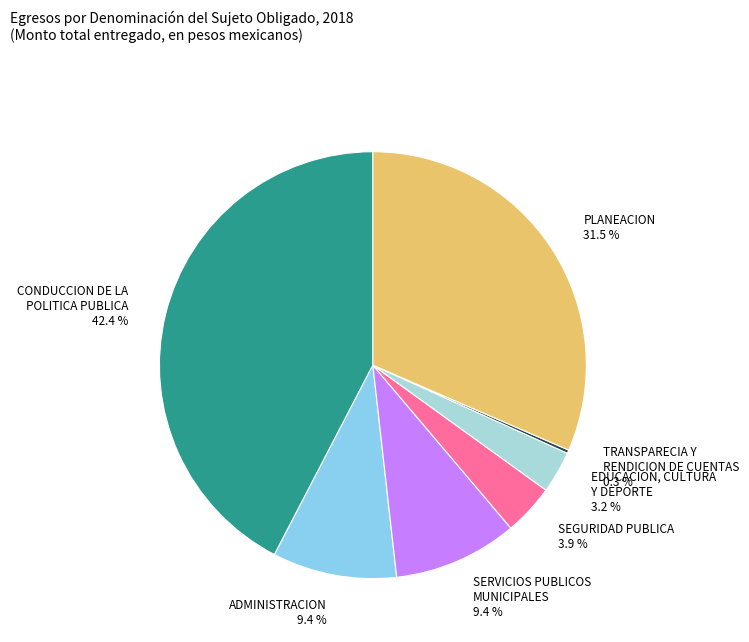

What percentage do SERVICIOS PUBLICOS MUNICIPALES and EDUCACION, CULTURA Y DEPORTE together represent?

12.6%